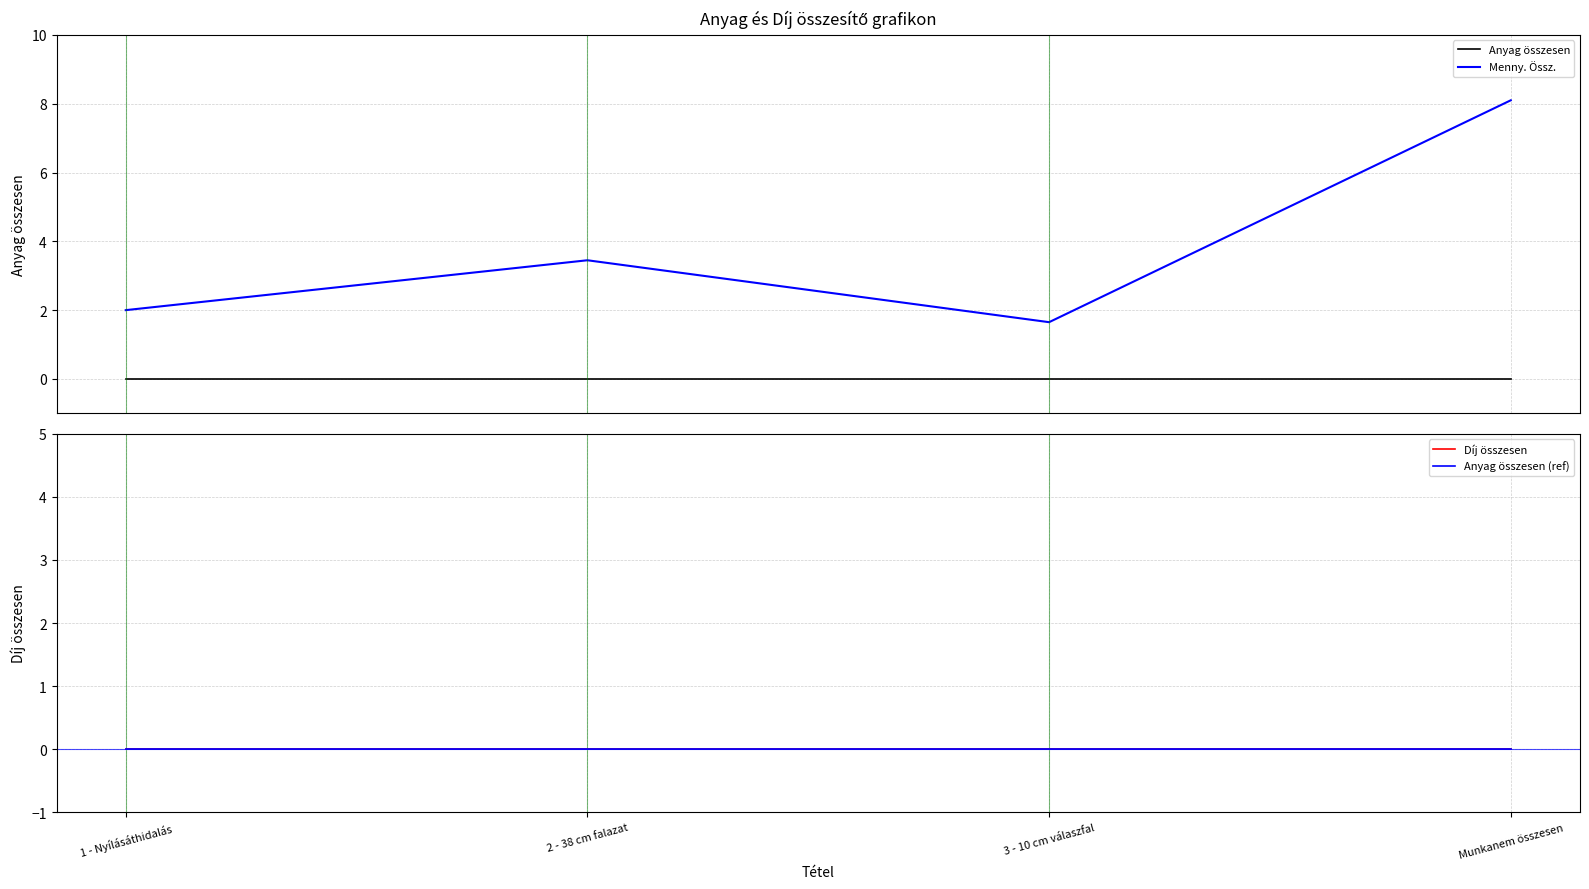

What is the sum of the Menny. Össz. values at 3 - 10 cm válaszfal and 2 - 38 cm falazat?

5.1